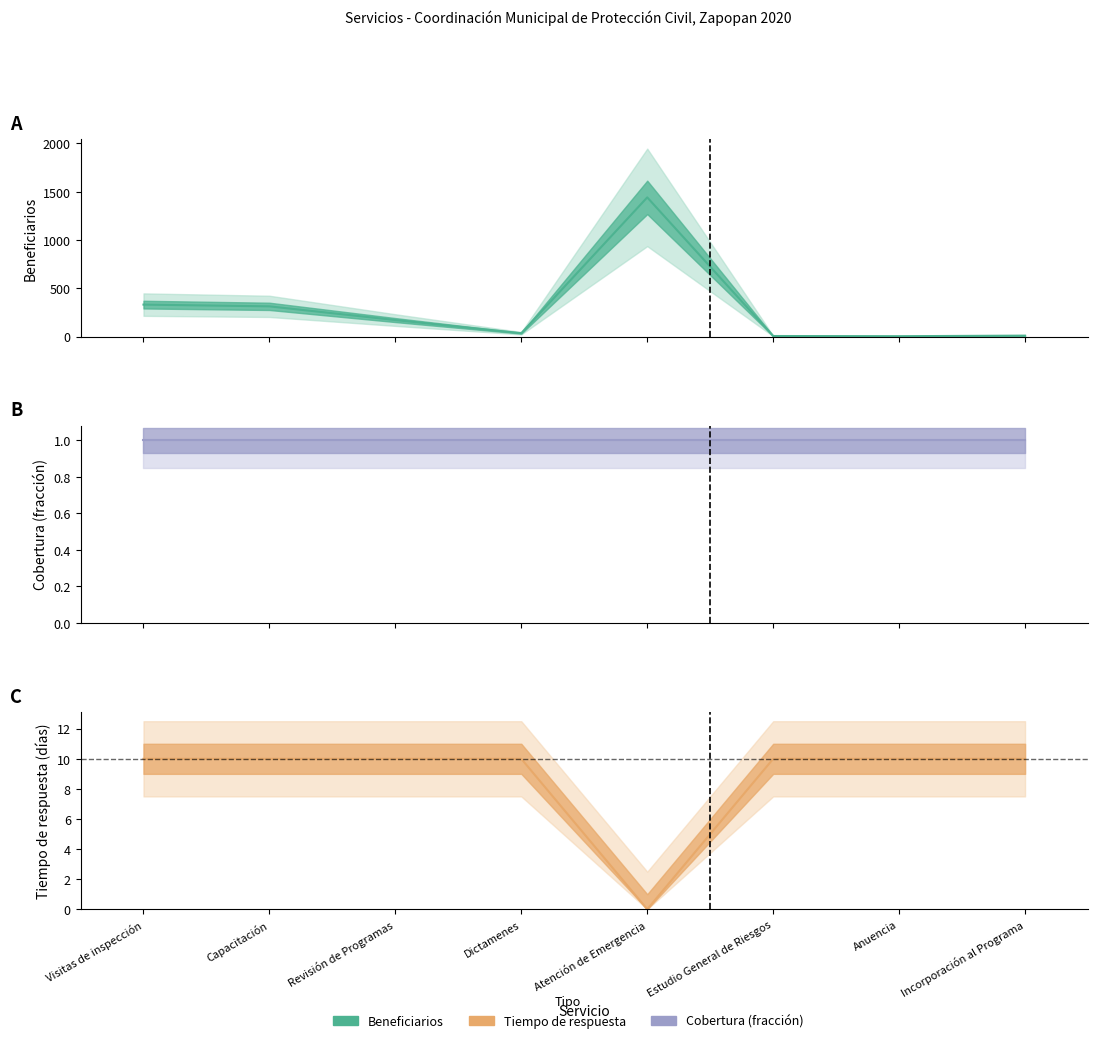

What is the sum of the Beneficiarios values at Anuencia and Incorporación al Programa?

16